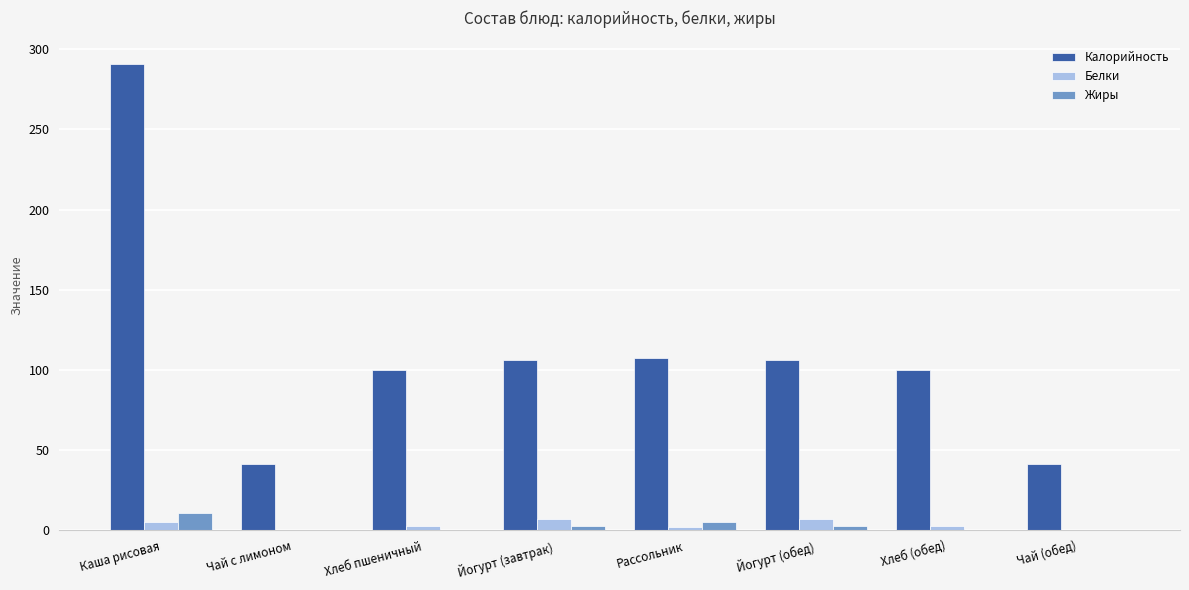

Is the value of Калорийность at Чай с лимоном greater than the value of Жиры at Рассольник?

Yes